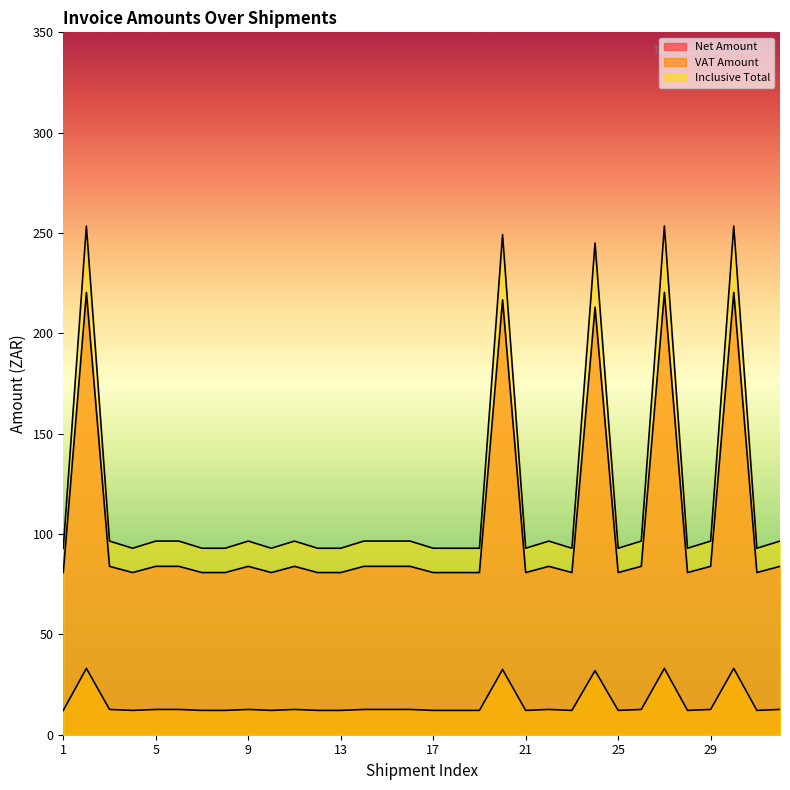

What is the difference between the highest and lowest values at 27?

220.4